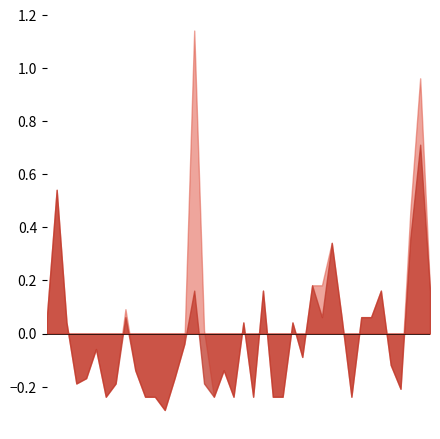

What is the difference between the second highest and minimum values in the P2 series?

0.8